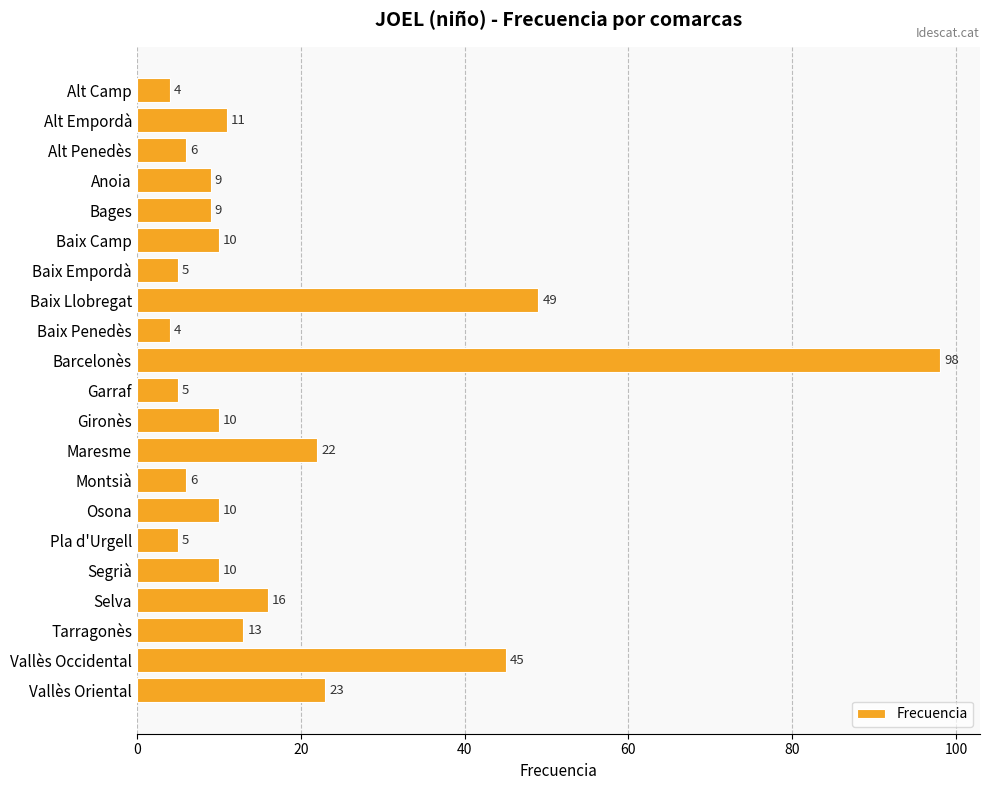

The value at Maresme is 32. True or false?

False